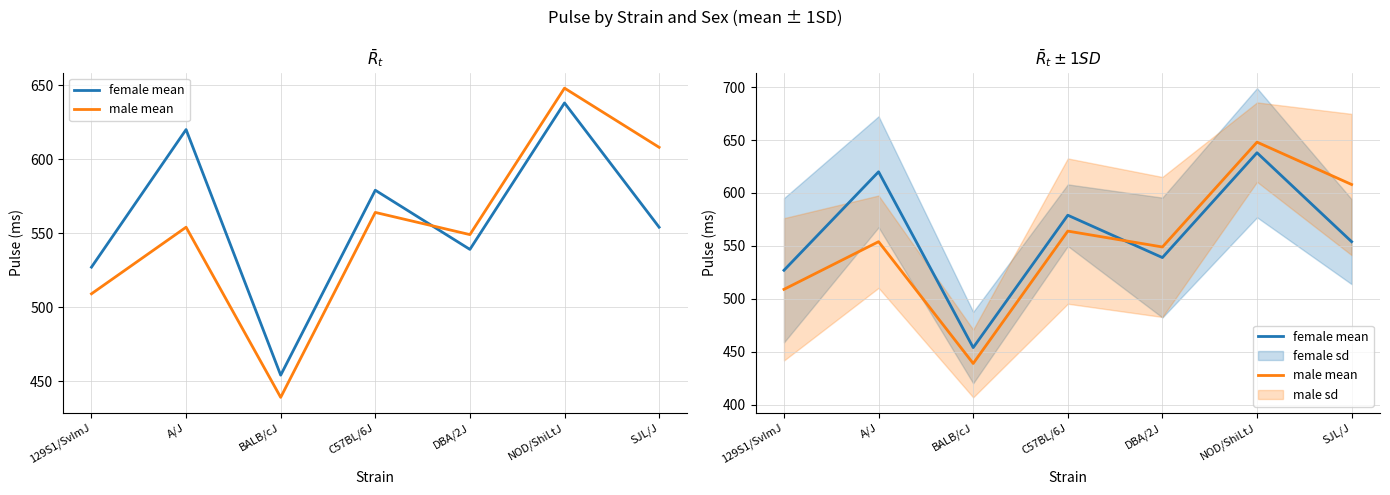

At which category does female mean reach its first local valley?

BALB/cJ